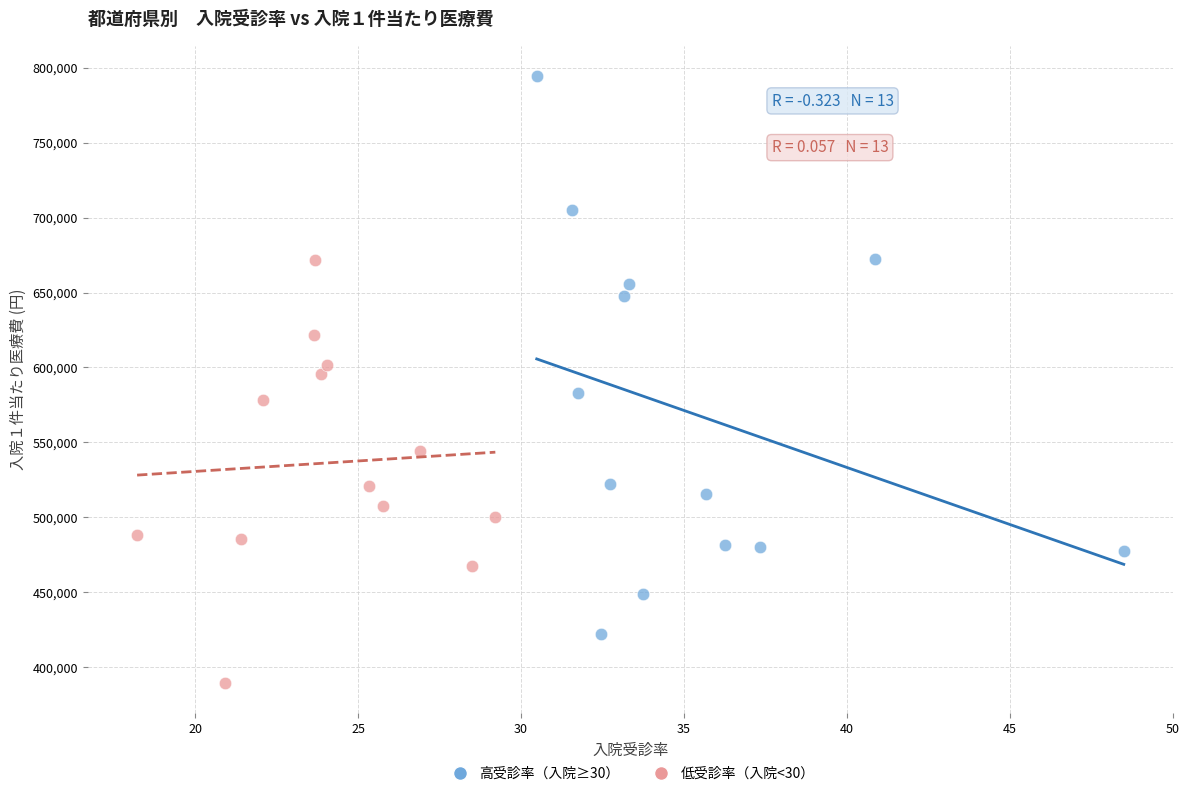

What are all the series names shown in the legend?

高受診率（入院≥30）, 低受診率（入院<30）